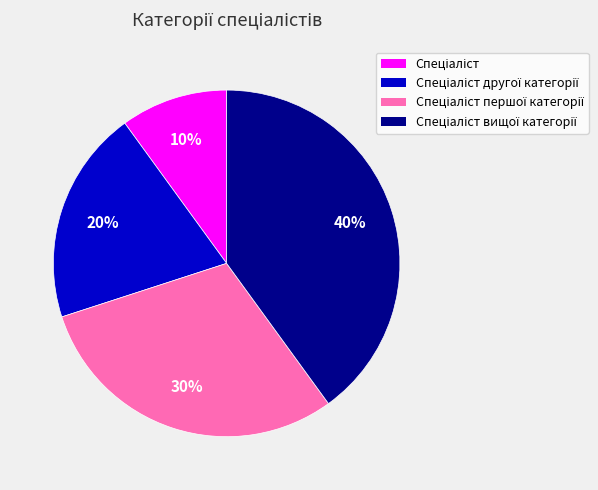

To the nearest percent, what is the average slice percentage?

25%